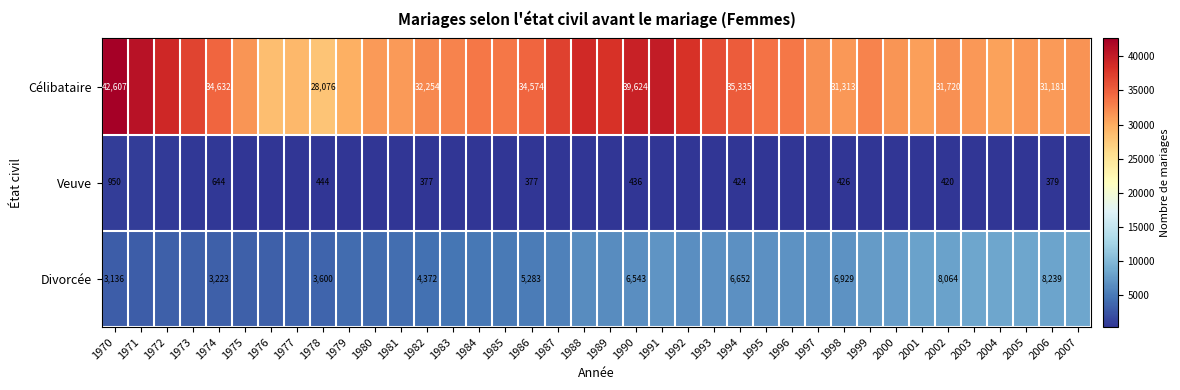

The value of Célibataire at 1978 is 28076. True or false?

True